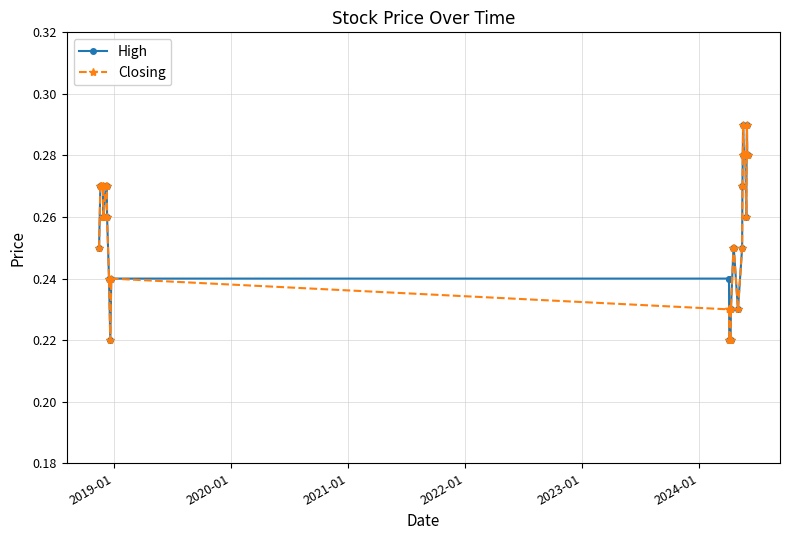

At how many categories does at least one series exceed 0?

36